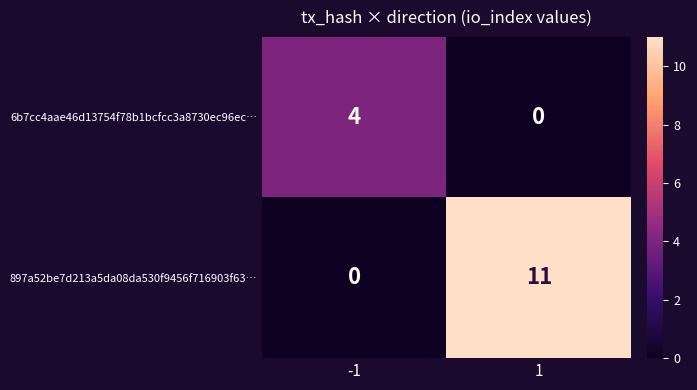

List the series in order of their peak value, lowest first.

6b7cc4aae46d13754f78b1bcfcc3a8730ec96ec…, 897a52be7d213a5da08da530f9456f716903f63…